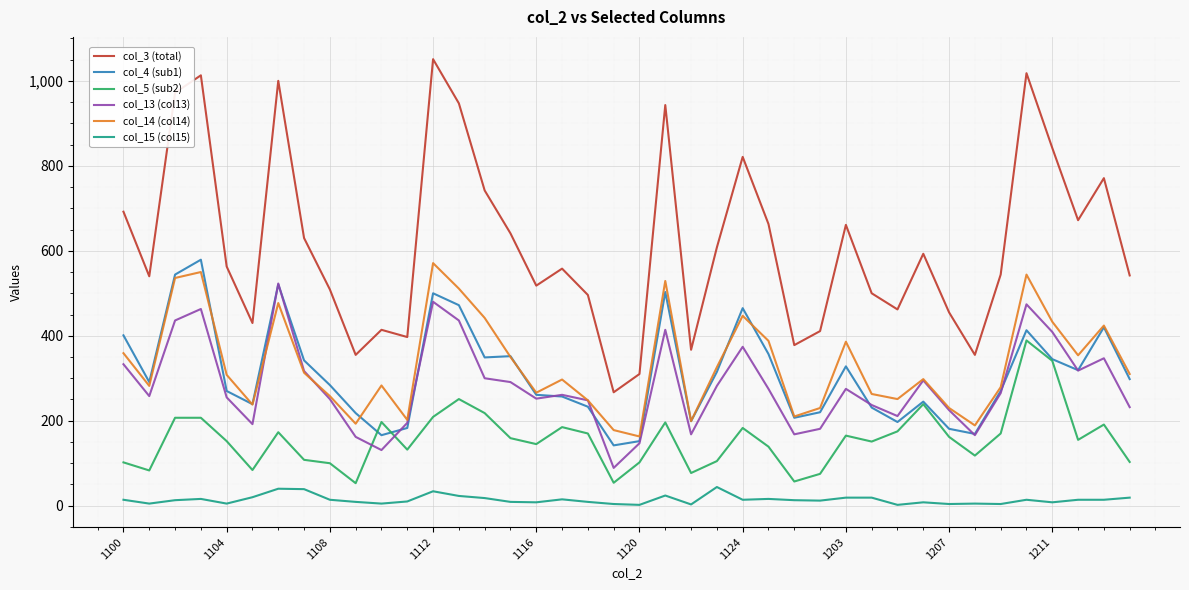

Which series has the largest total across all categories?

col_3 (total)